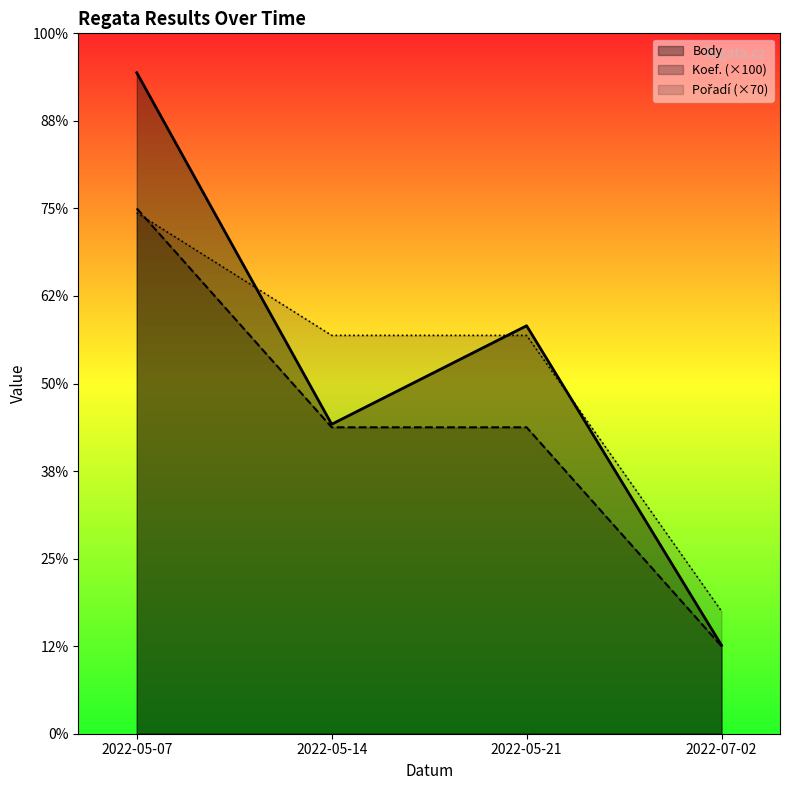

What is the greatest value displayed?

1510